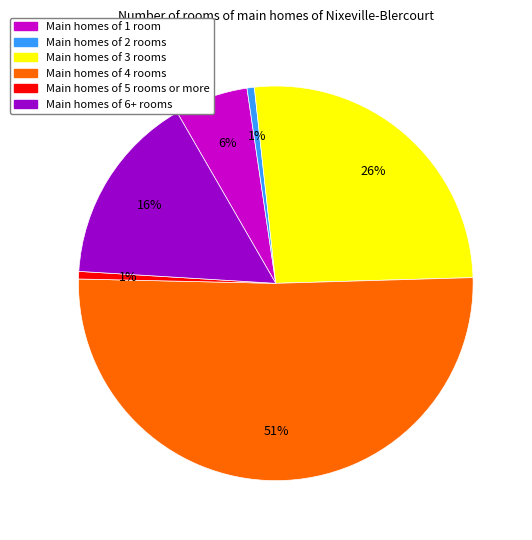

Is there a majority slice in this chart?

Yes